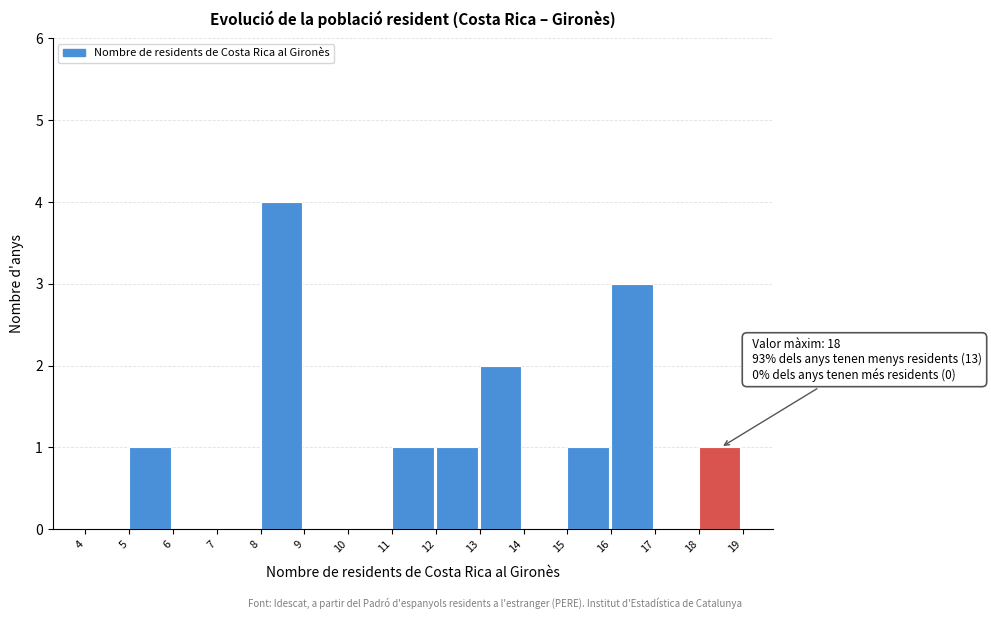

Over which range of the x-axis is the bar tallest?

8 to 9